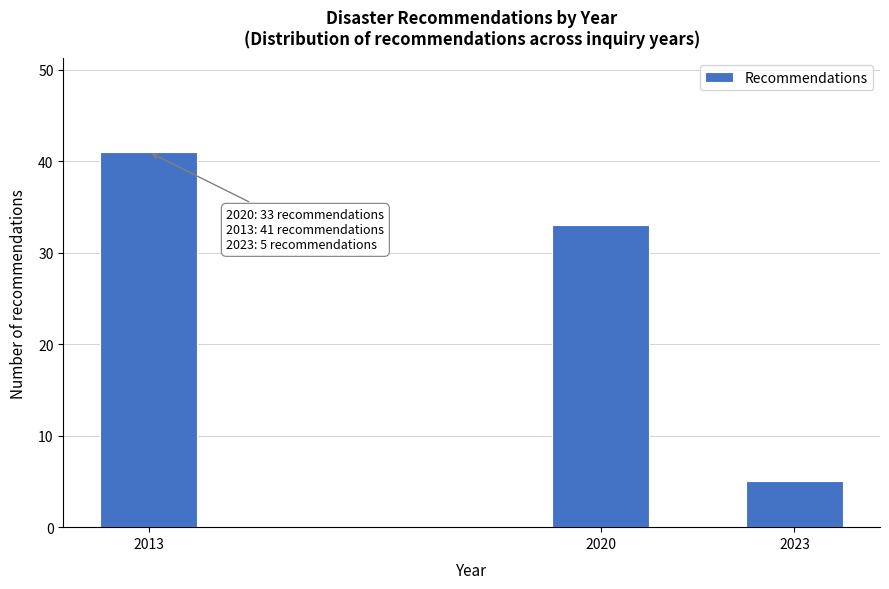

Reading left to right, list all the values displayed in this chart.

41	33	5